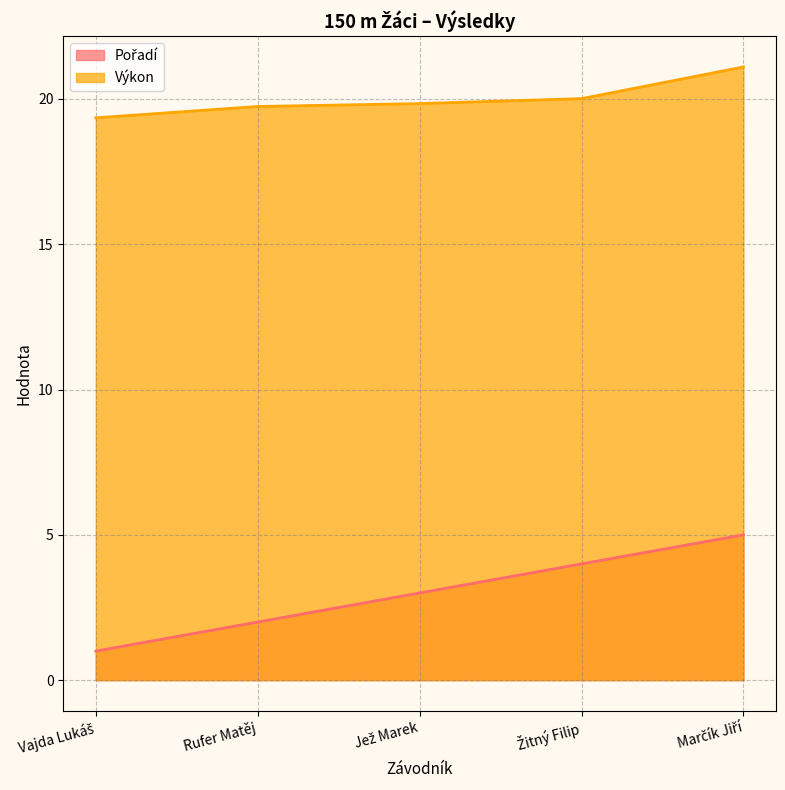

True or false: Pořadí has a value of 4.7 at Jež Marek.

False